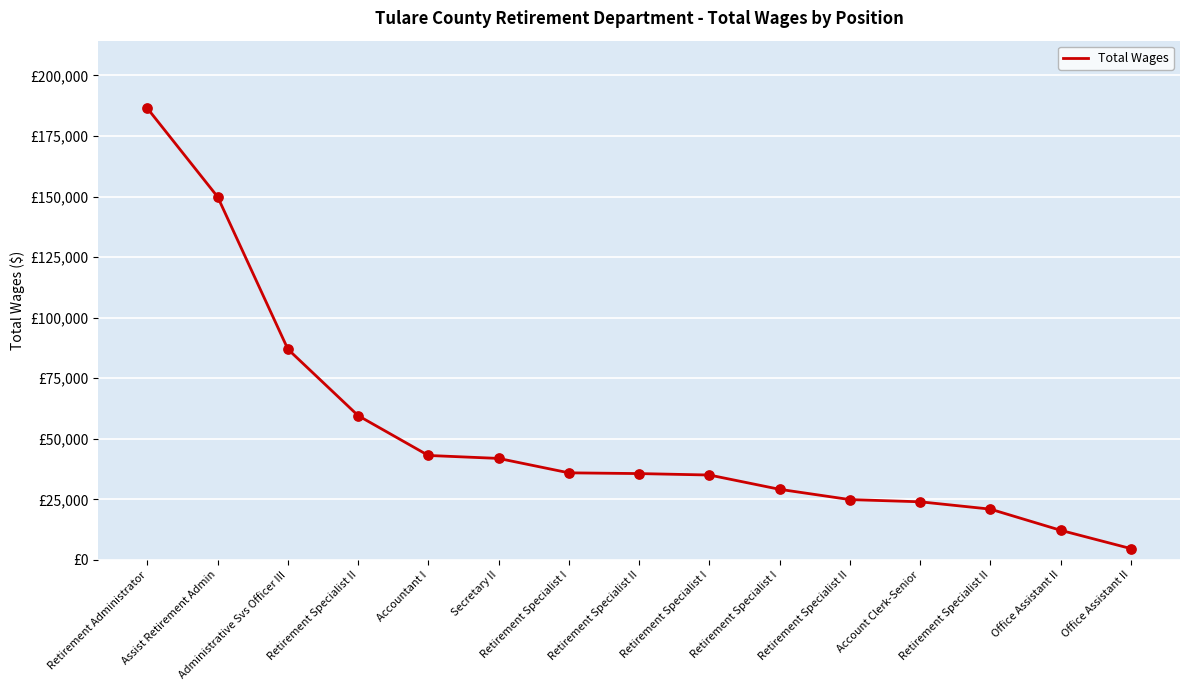

Which has a higher value, Retirement Administrator or Secretary II?

Retirement Administrator